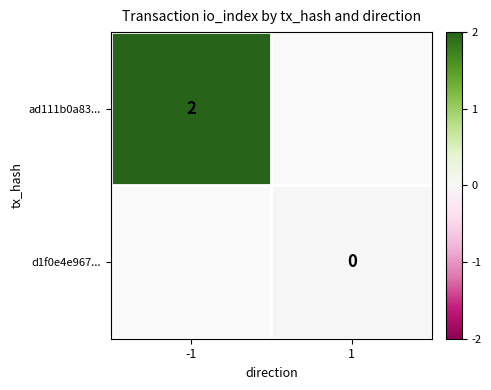

Is the value of d1f0e4e967... at 1 greater than the value of ad111b0a83... at -1?

No